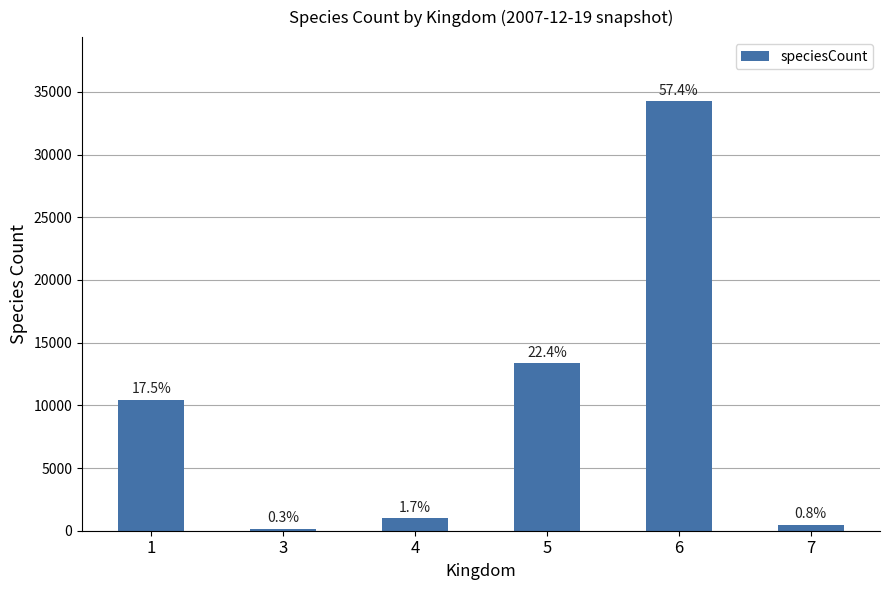

Rank the categories by value from lowest to highest.

3, 7, 4, 1, 5, 6